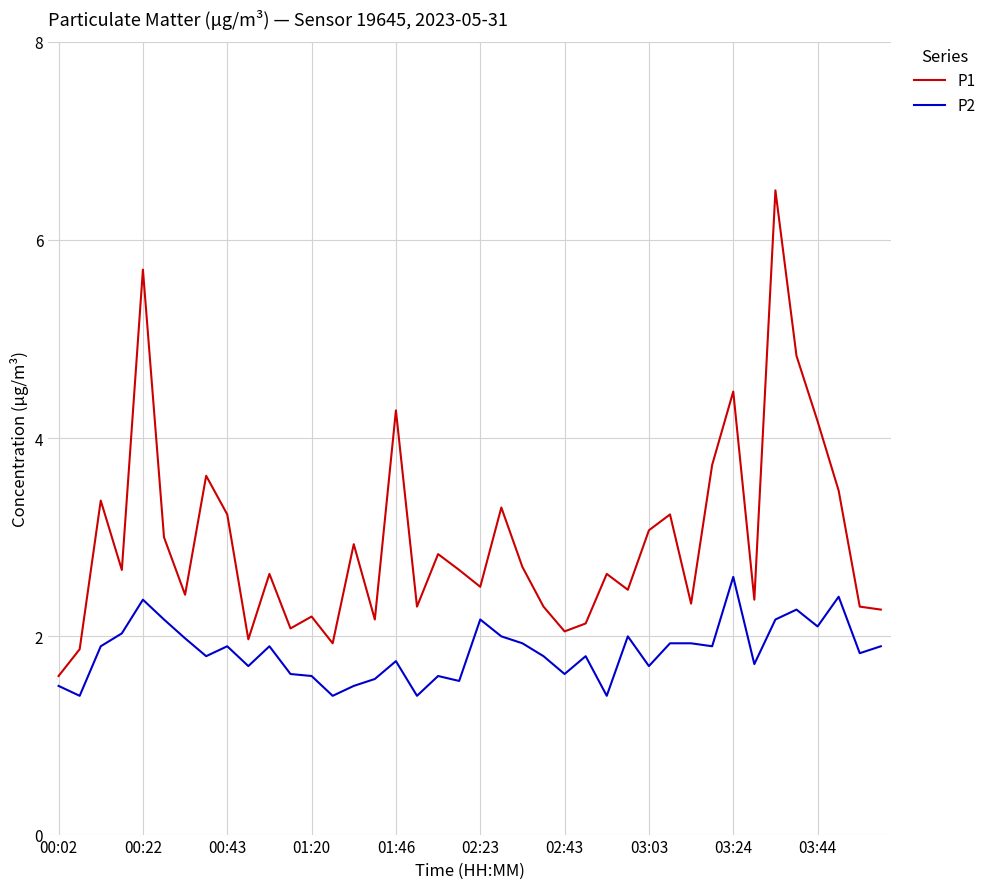

Which series has the widest spread of values?

P1